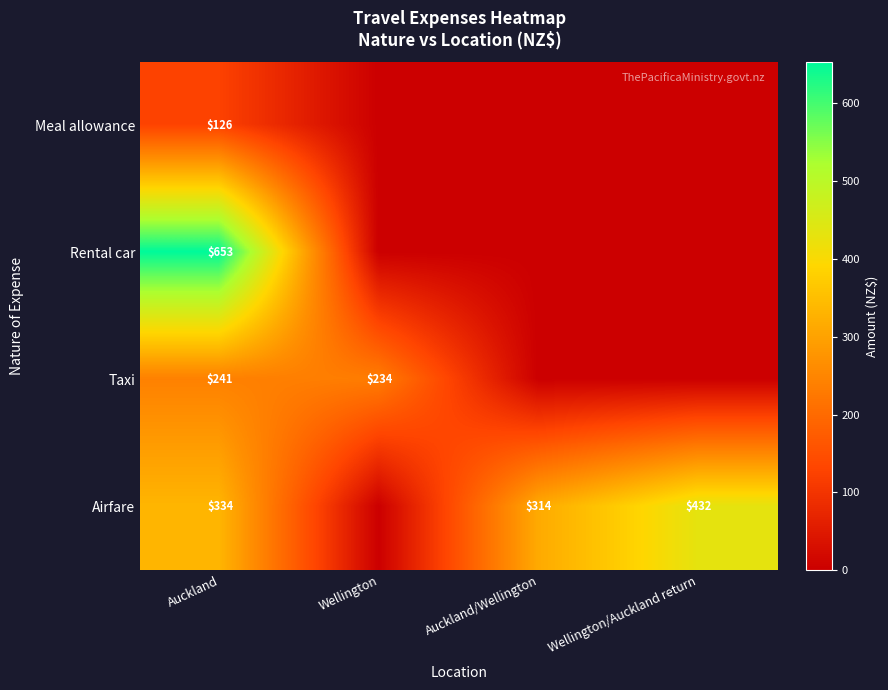

The value of Rental car at Auckland is 952. True or false?

False